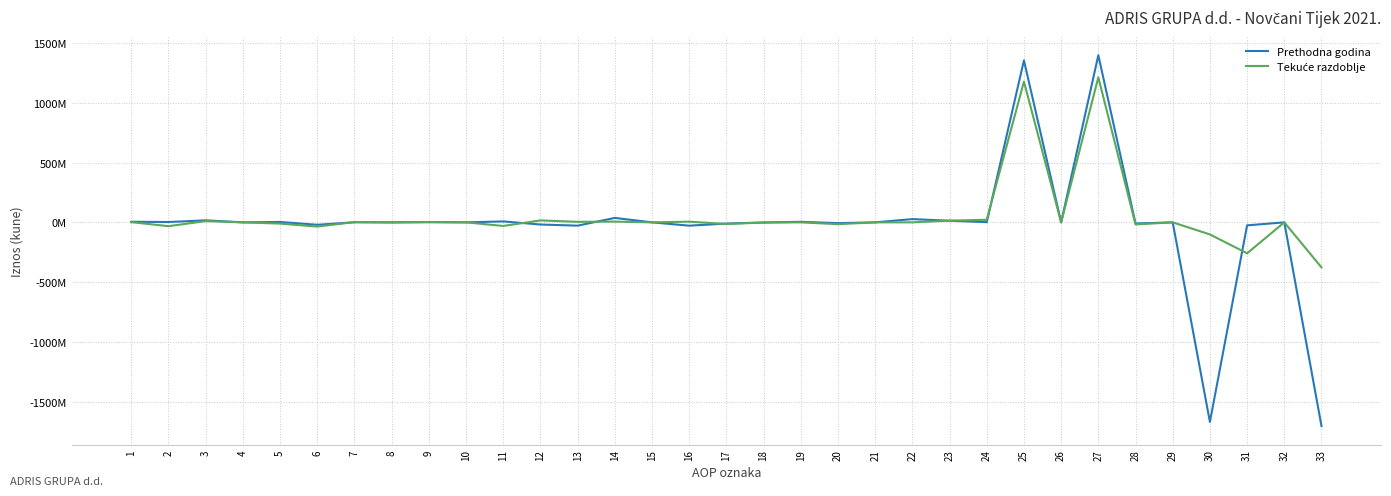

What is the smallest value displayed?

-1701480649